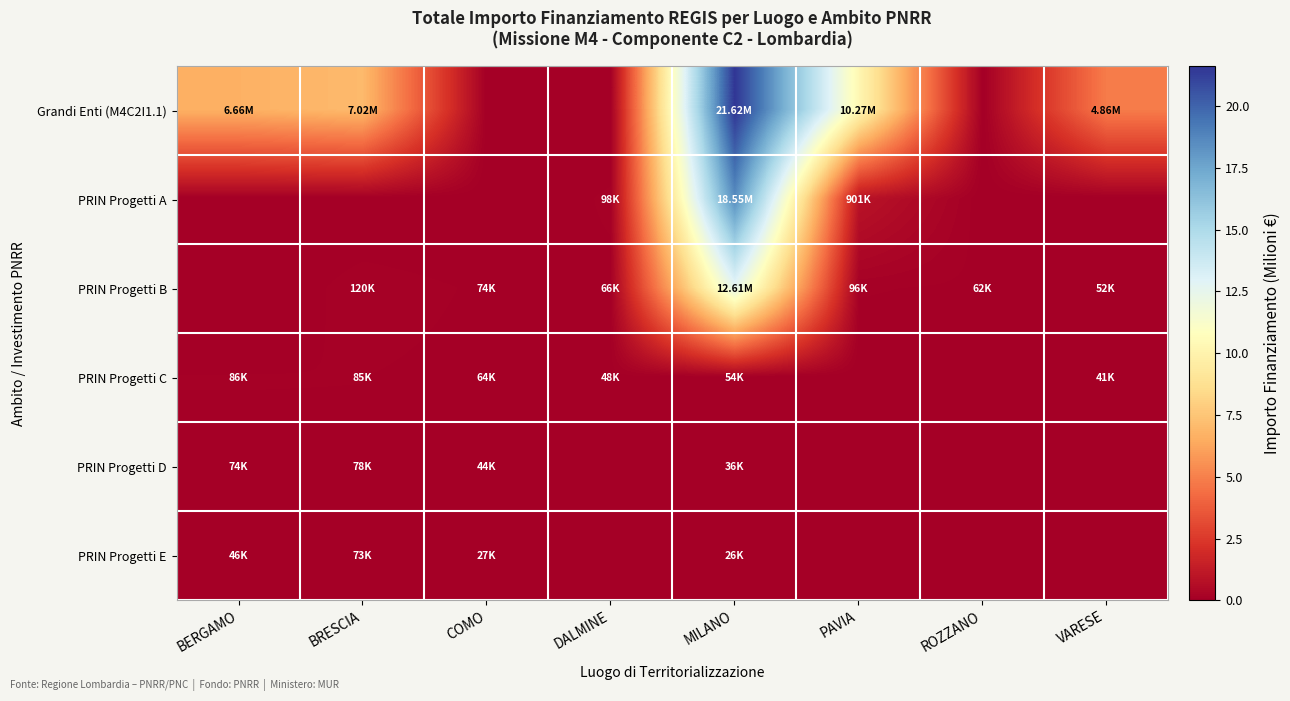

Reading left to right, extract all data points from this chart.

Grandi Enti (M4C2I1.1): BERGAMO=6.7	BRESCIA=7.0	COMO=0.0	DALMINE=0.0	MILANO=21.6	PAVIA=10.3	ROZZANO=0.0	VARESE=4.9
PRIN Progetti A: BERGAMO=0.0	BRESCIA=0.0	COMO=0.0	DALMINE=0.1	MILANO=18.6	PAVIA=0.9	ROZZANO=0.0	VARESE=0.0
PRIN Progetti B: BERGAMO=0.0	BRESCIA=0.1	COMO=0.1	DALMINE=0.1	MILANO=12.6	PAVIA=0.1	ROZZANO=0.1	VARESE=0.1
PRIN Progetti C: BERGAMO=0.1	BRESCIA=0.1	COMO=0.1	DALMINE=0.0	MILANO=0.1	PAVIA=0.0	ROZZANO=0.0	VARESE=0.0
PRIN Progetti D: BERGAMO=0.1	BRESCIA=0.1	COMO=0.0	DALMINE=0.0	MILANO=0.0	PAVIA=0.0	ROZZANO=0.0	VARESE=0.0
PRIN Progetti E: BERGAMO=0.0	BRESCIA=0.1	COMO=0.0	DALMINE=0.0	MILANO=0.0	PAVIA=0.0	ROZZANO=0.0	VARESE=0.0